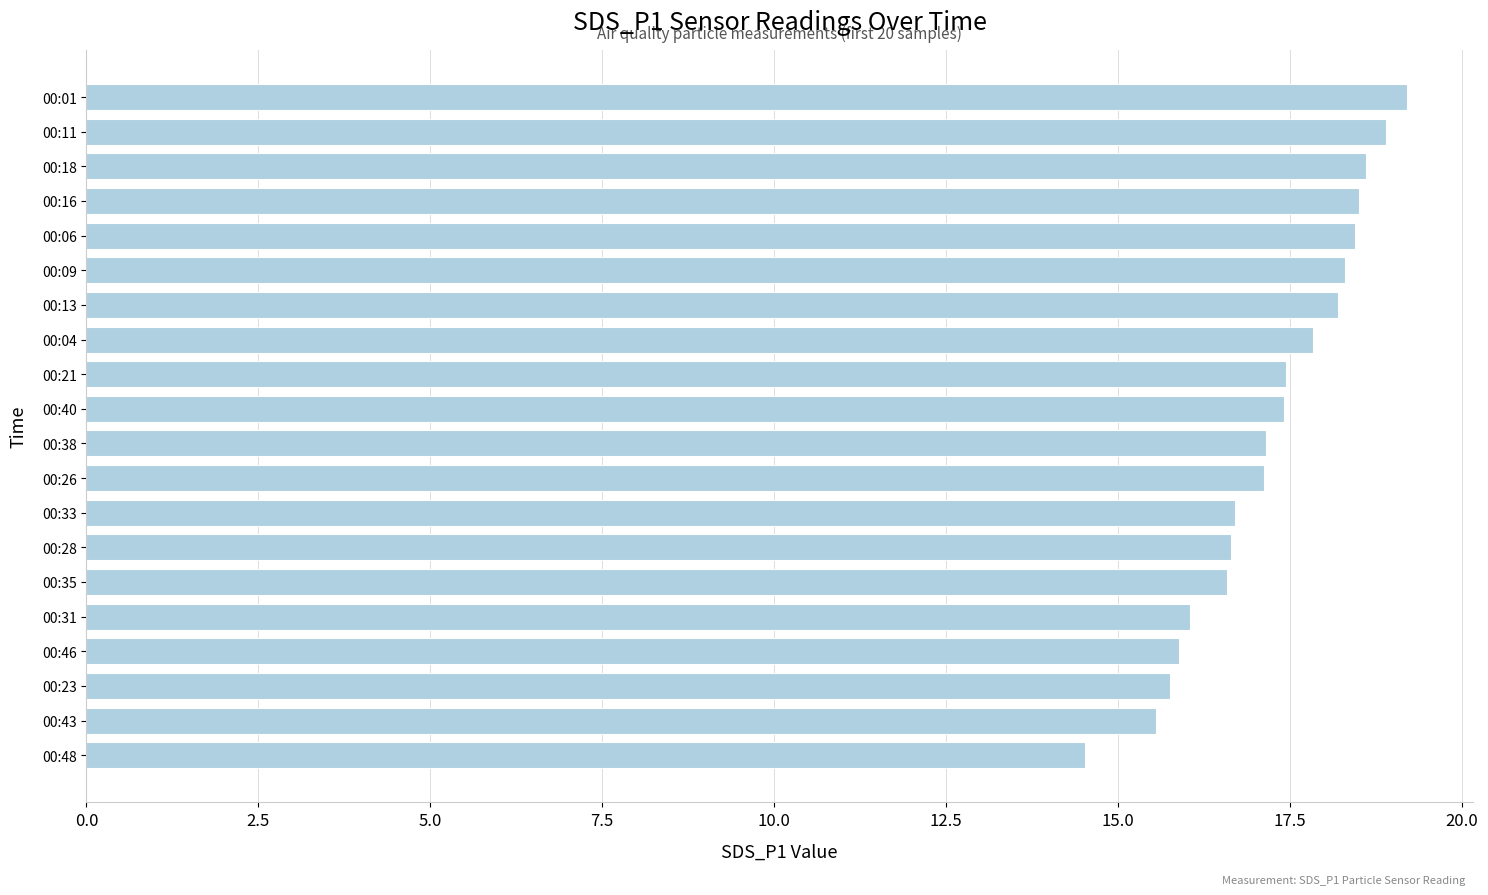

What is the change in value from 00:48 to 00:06?

+3.9